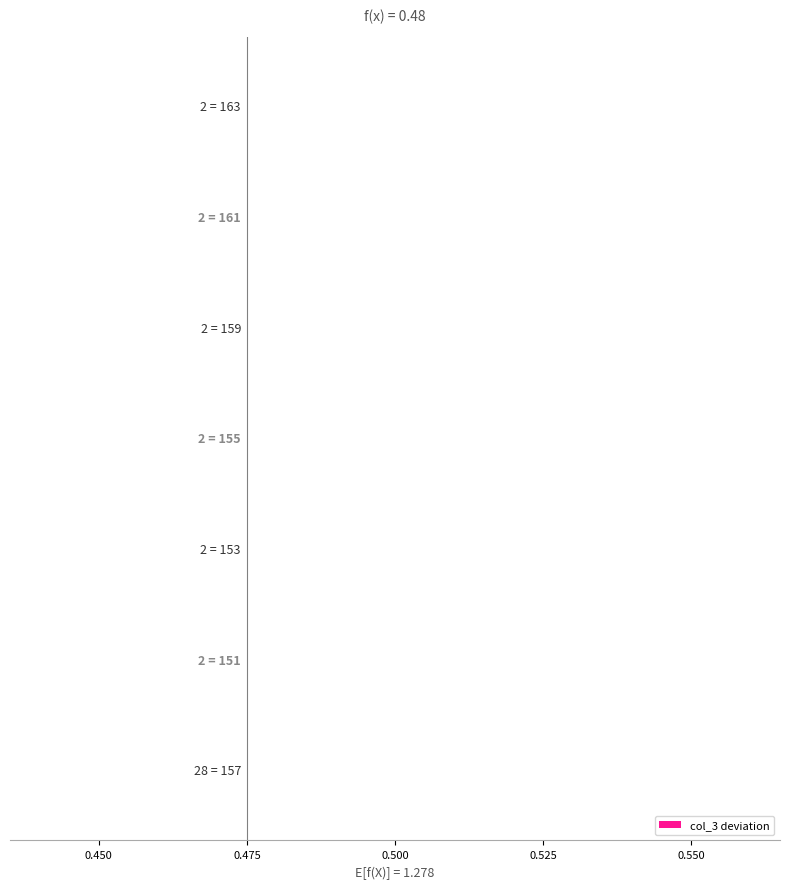

How many negative values are there?

6